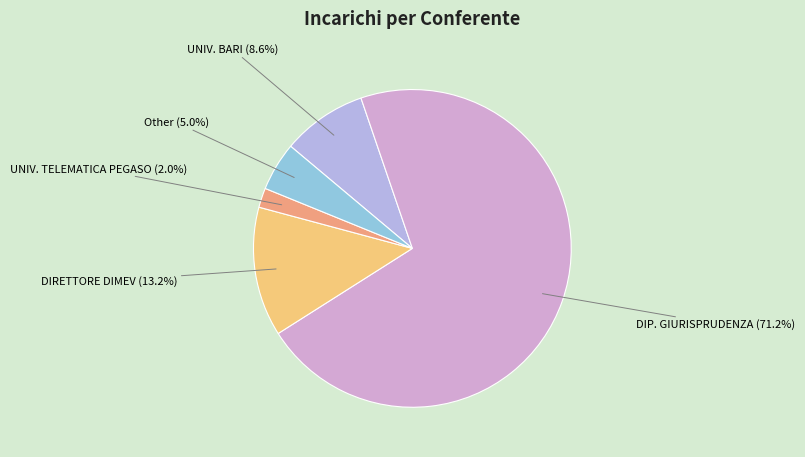

What is the total percentage of DIP. GIURISPRUDENZA and DIRETTORE DIMEV?

84.3%